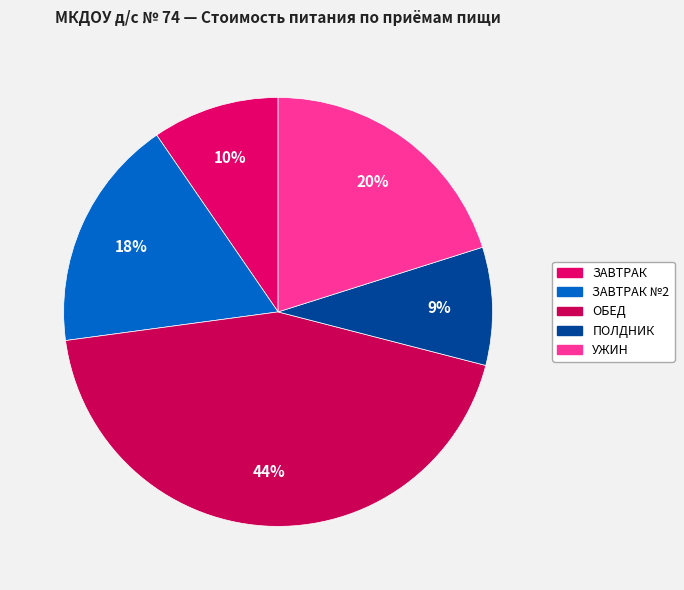

How many segments does this pie chart have?

5